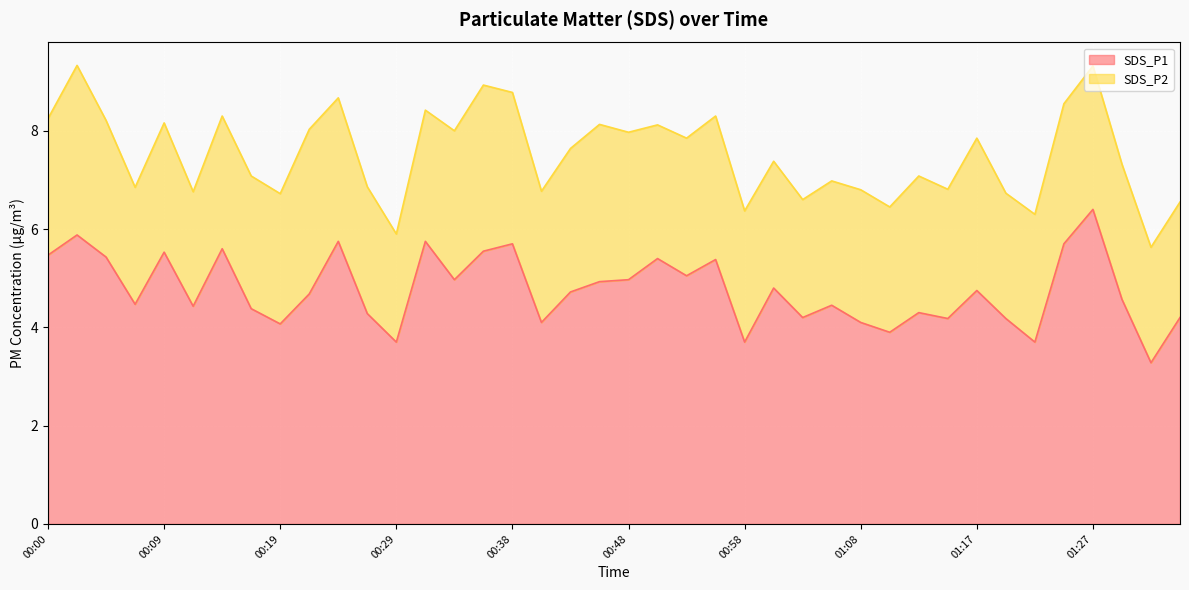

What is the difference between the second highest and second lowest values in the SDS_P1 line series?

2.2